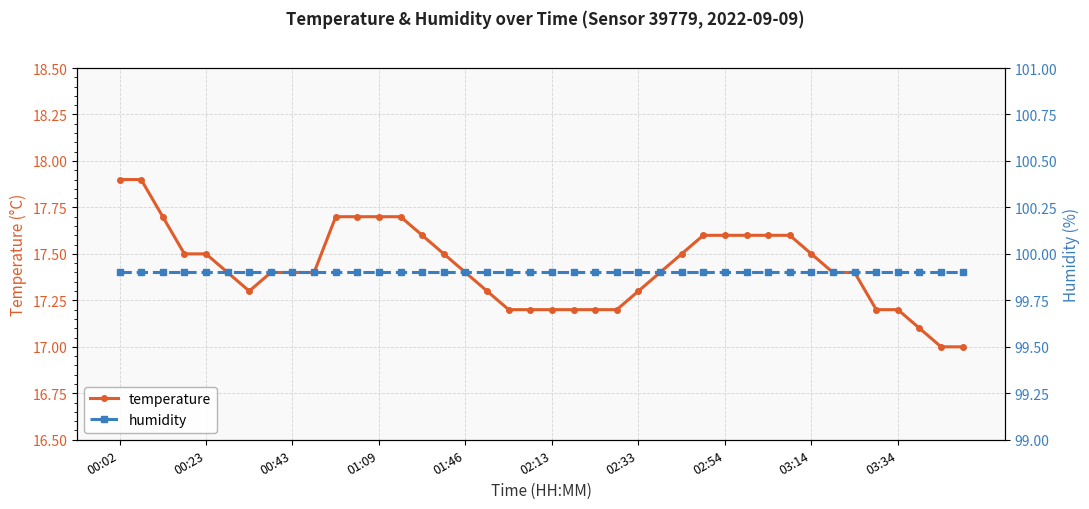

True or false: temperature and humidity cross at least once.

False